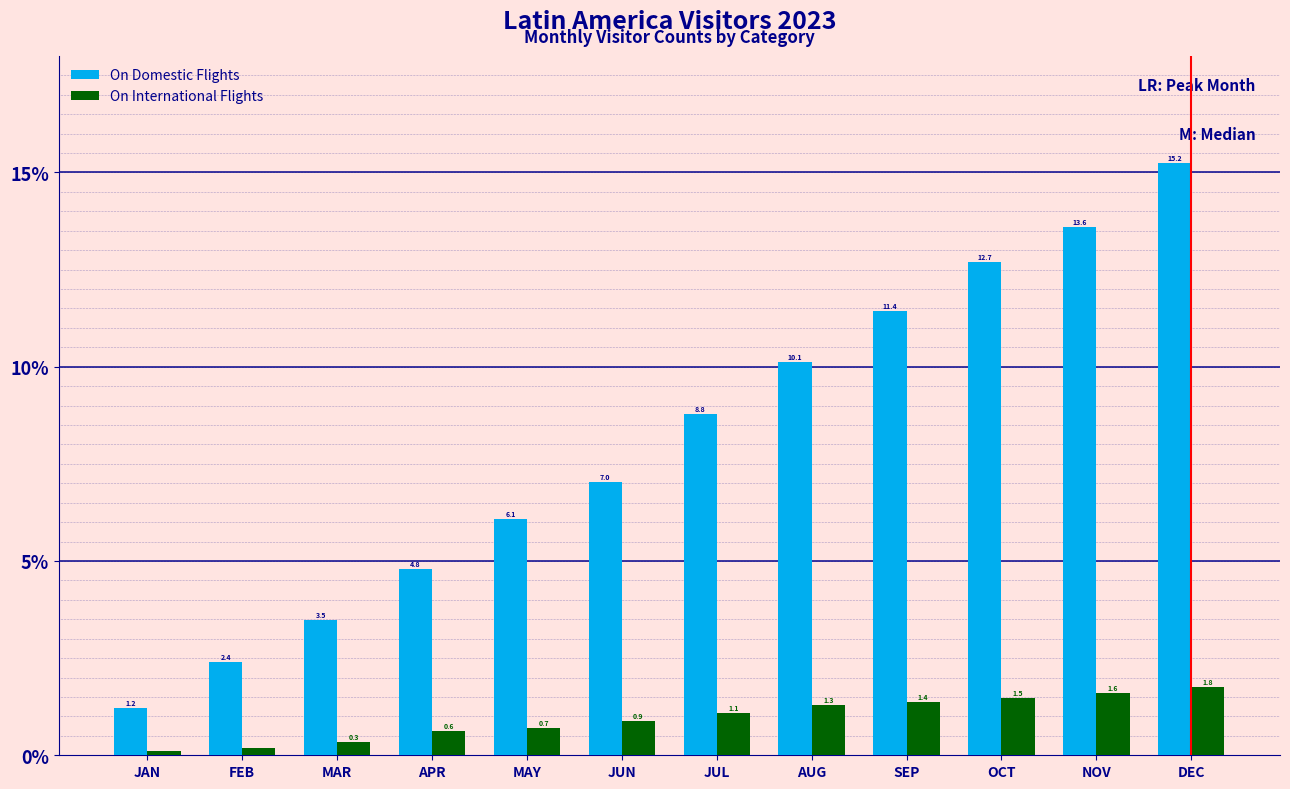

What is the approximate value of On International Flights at SEP?

1.4